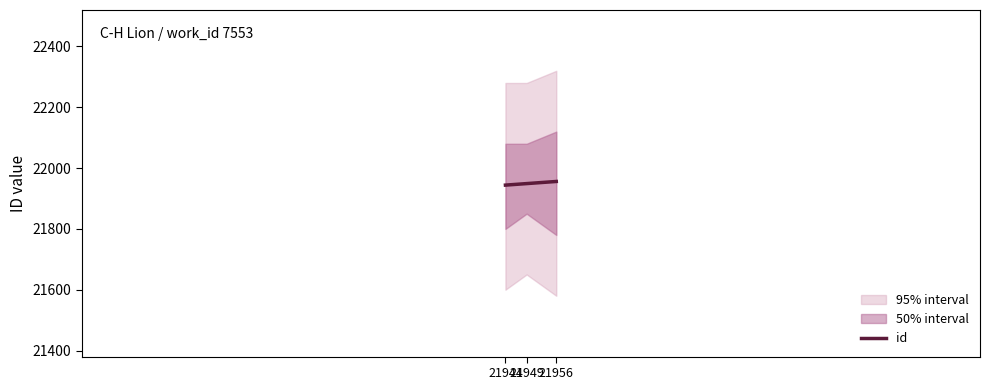

Approximately how many times larger is the value at 21944 compared to 21949?

1.0